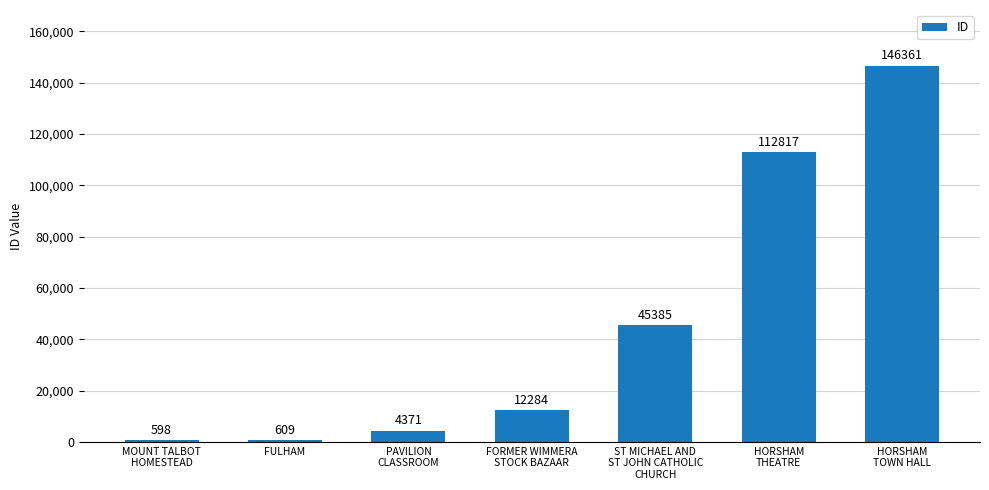

What is the maximum value shown in the chart?

146361